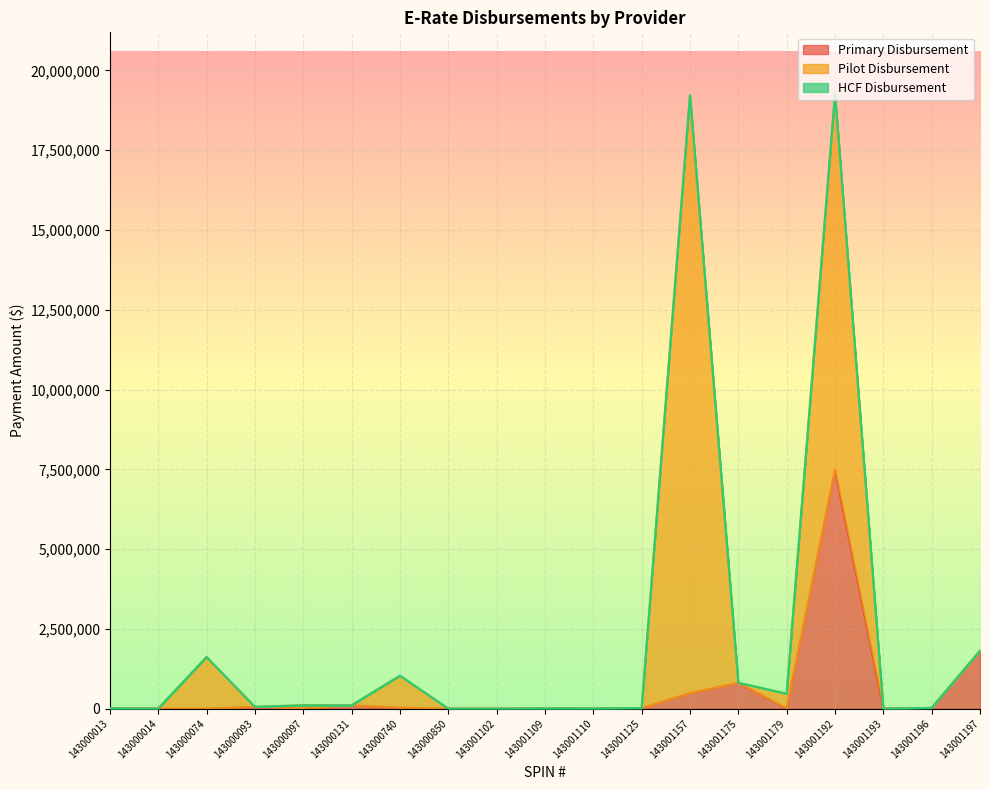

Which series has the widest spread of values?

Pilot Disbursement